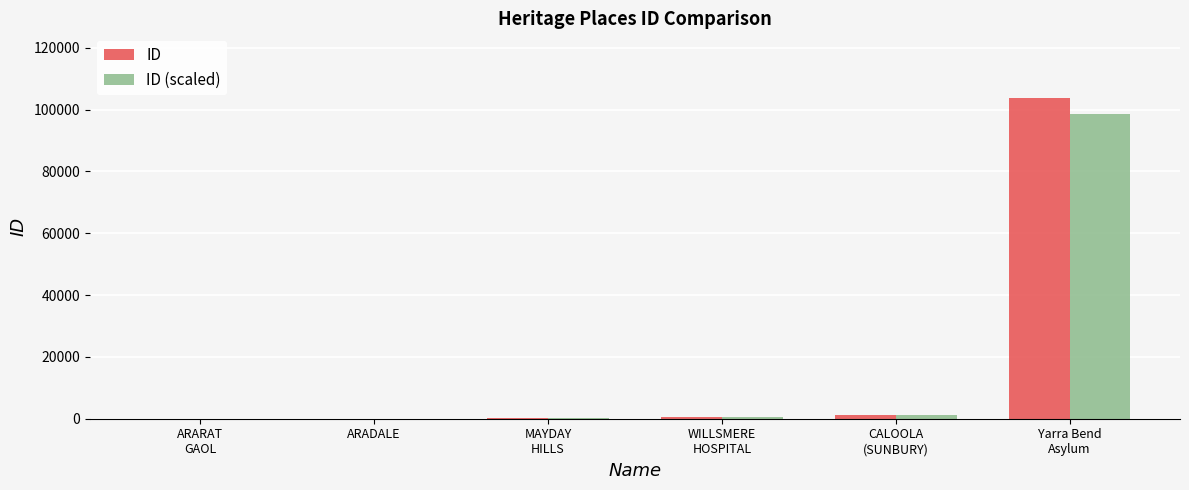

How many categories are shown in the chart?

6